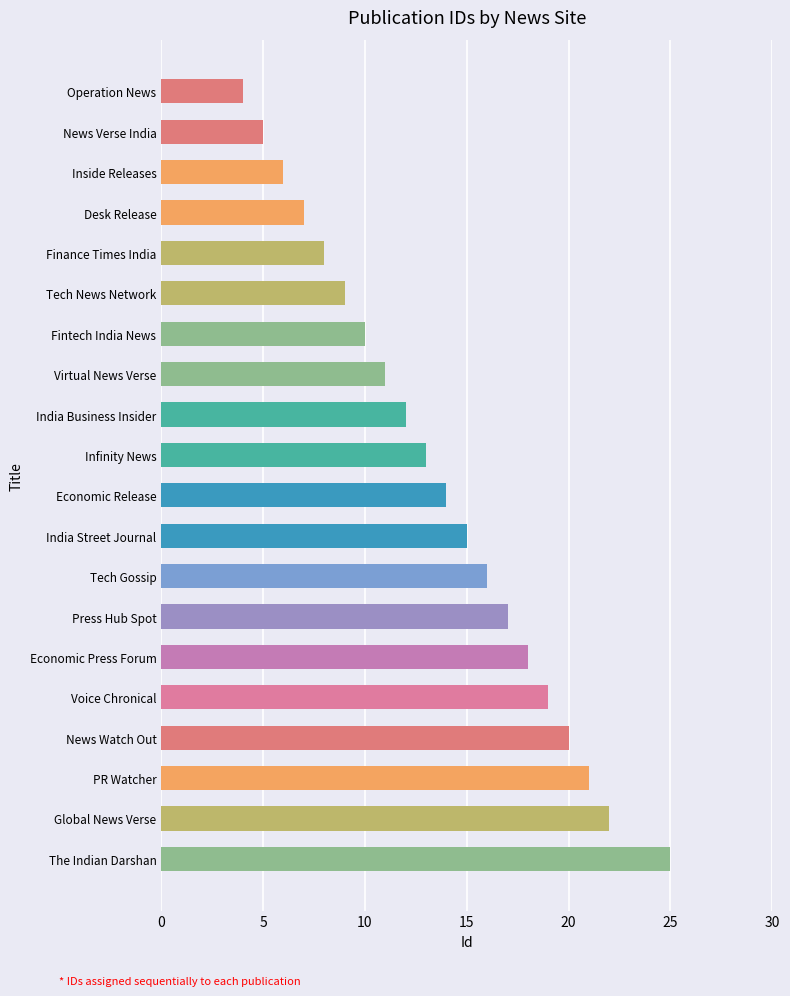

How many values are below 14?

10